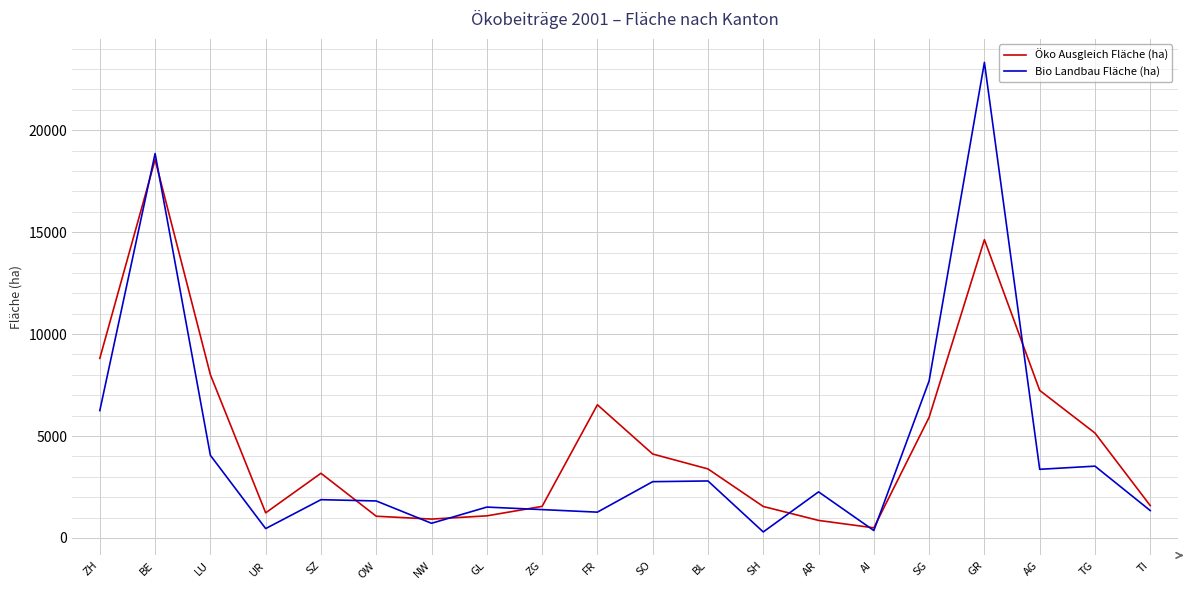

What is the difference between the Bio Landbau Fläche (ha) values at LU and UR?

3593.9